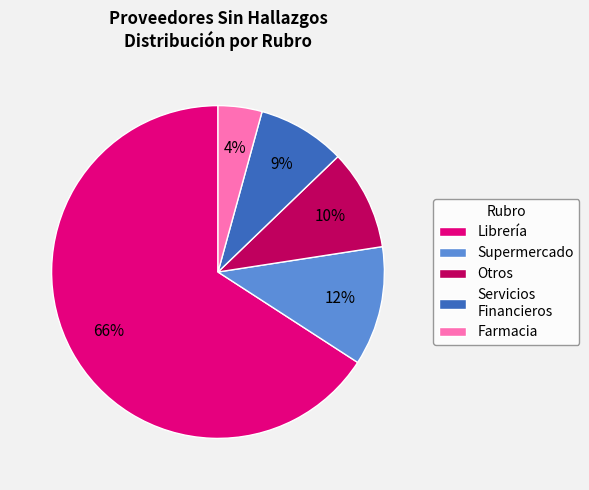

Combined, do Farmacia and Servicios Financieros account for over 50%?

No